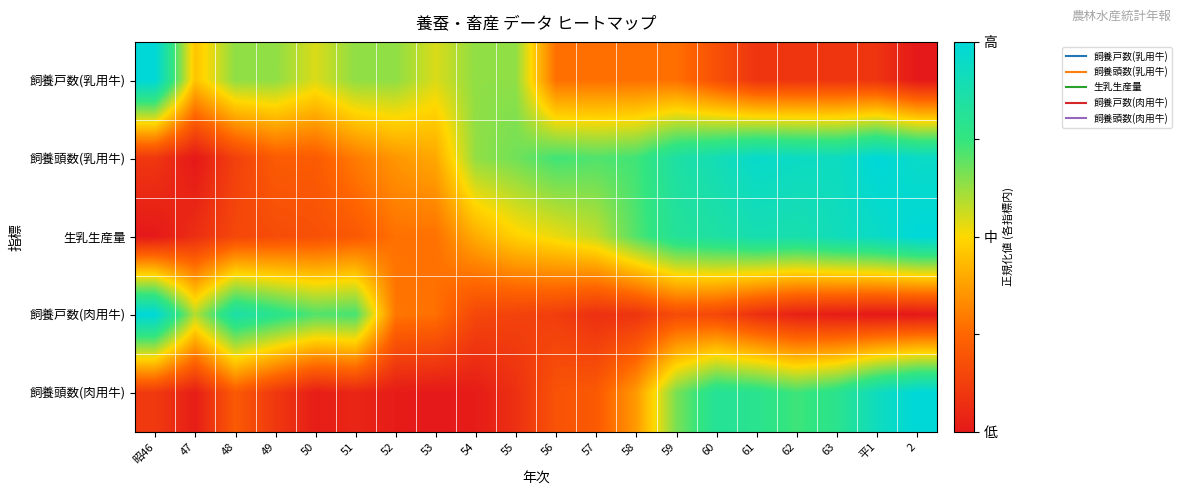

What is the total value across all series at 59?

2.8